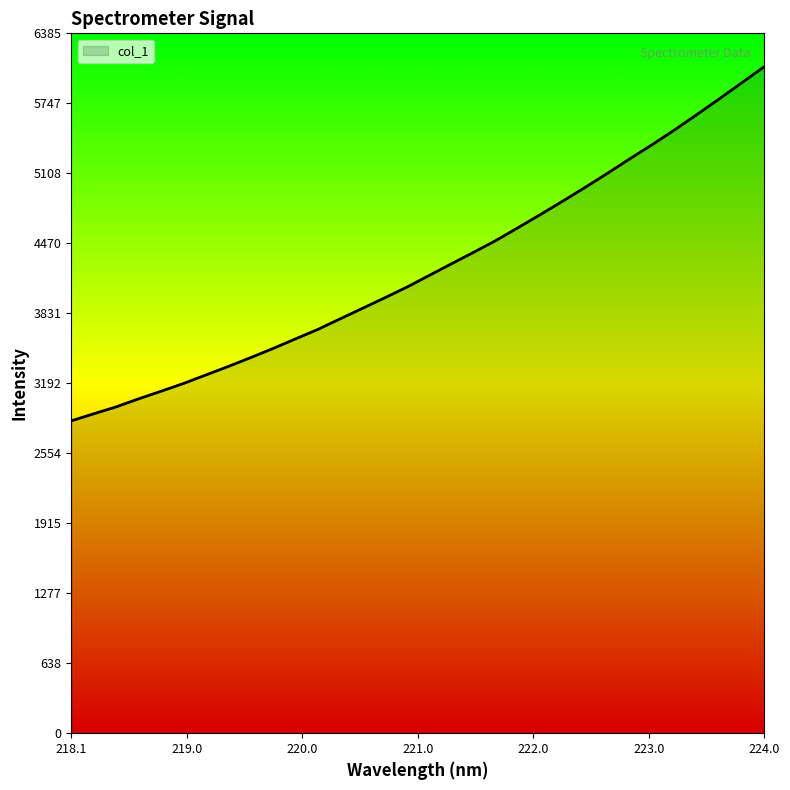

What is the smallest value displayed?

2849.9